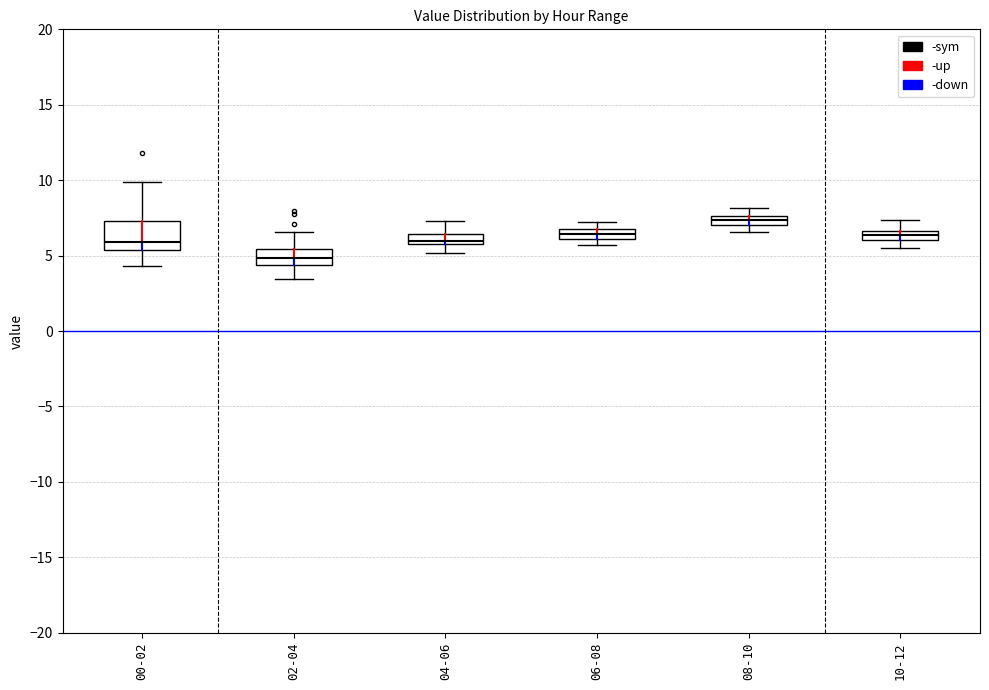

Comparing the boxes themselves (not the whiskers), which one is the tallest?

00-02